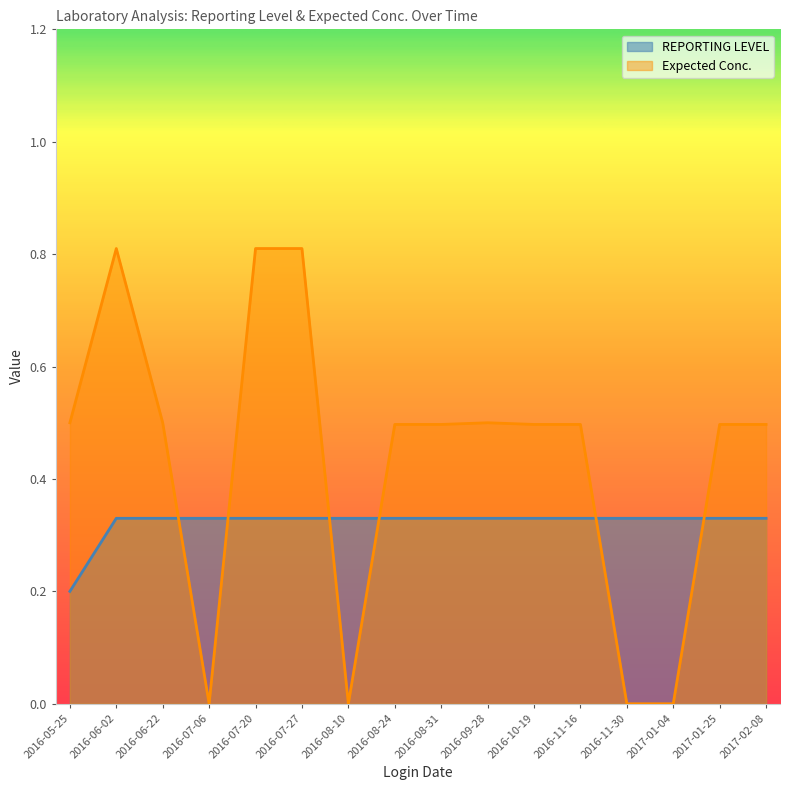

What is the difference between the Expected Conc. values at 2016-08-10 and 2016-08-31?

0.5